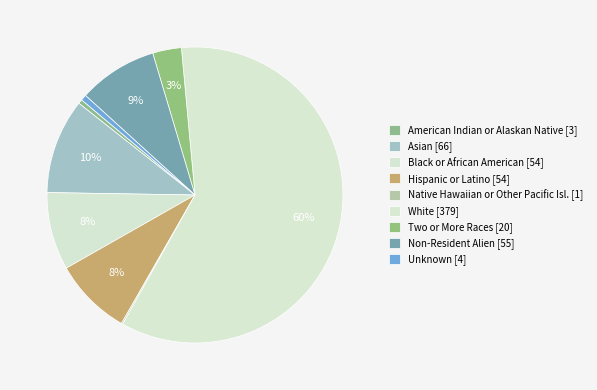

Does White represent more than half of the total?

Yes